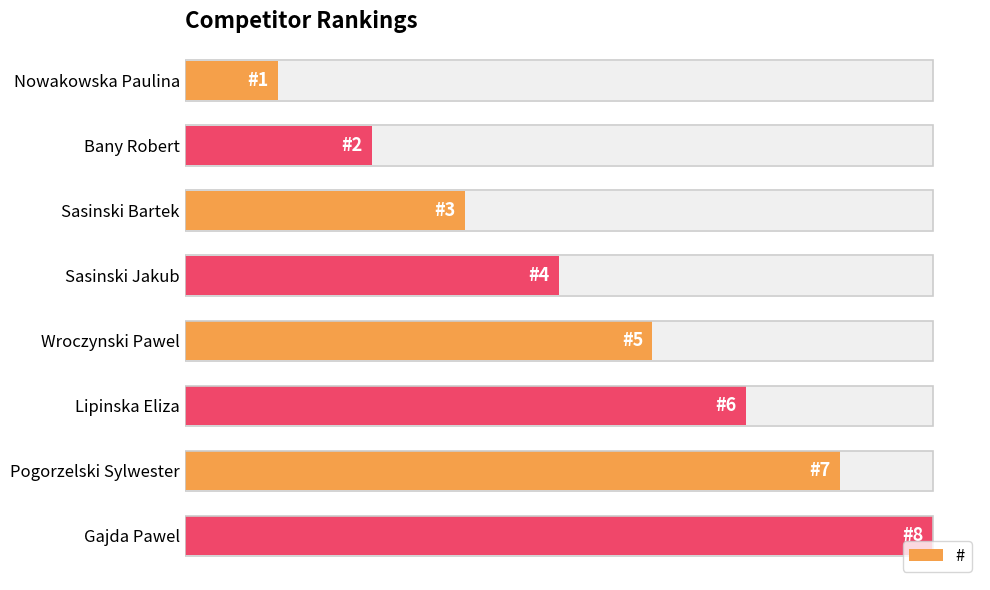

What is the minimum value shown in the chart?

1